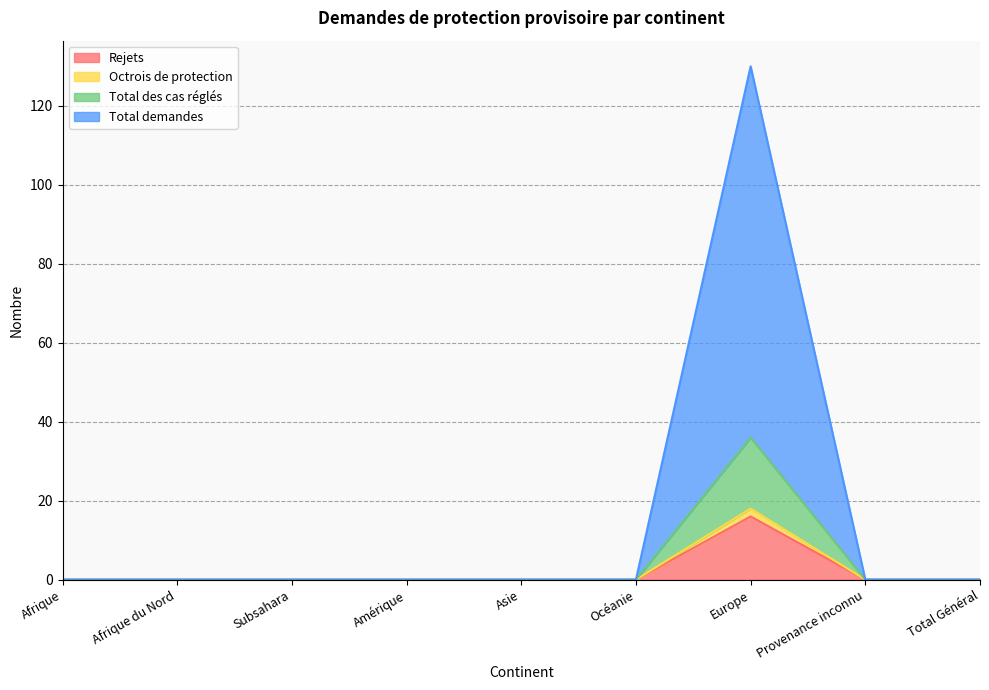

At which category does Rejets reach its first local peak?

Europe